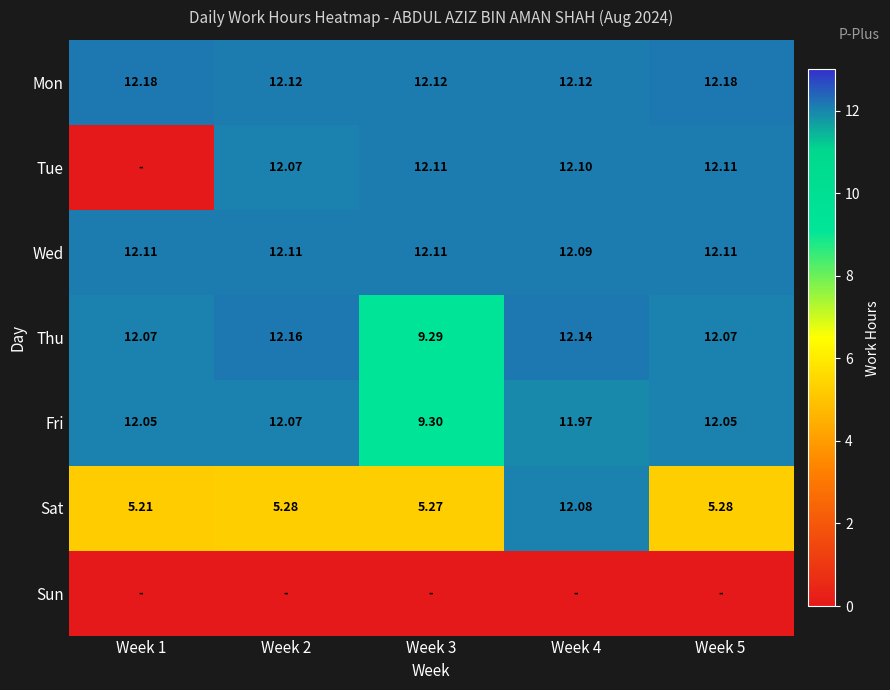

What is the sum of the Fri values at Week 2 and Week 1?

24.1